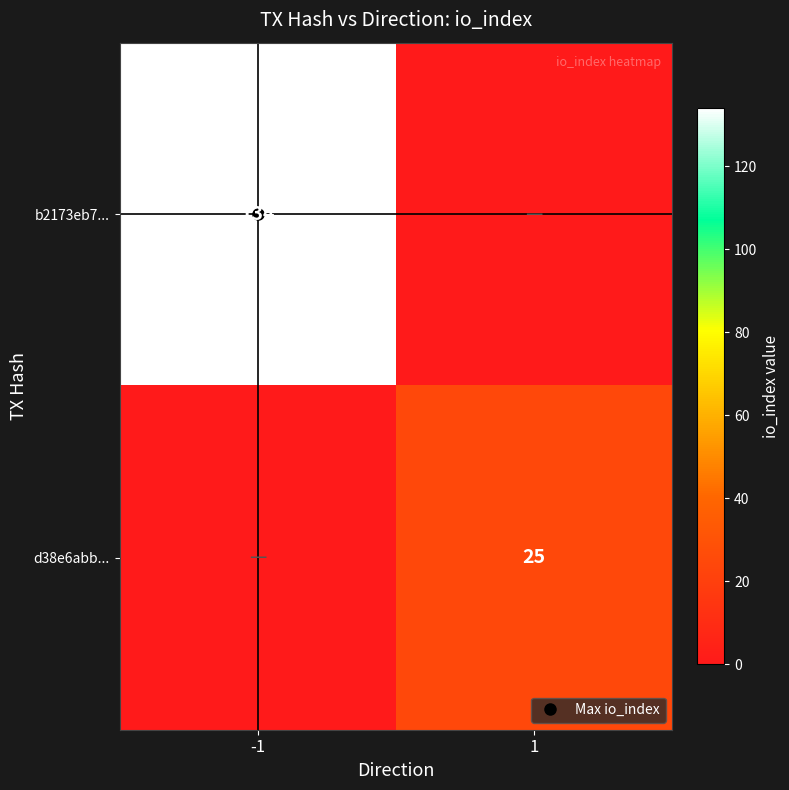

Is it true that d38e6abb... equals 25 at 1?

True